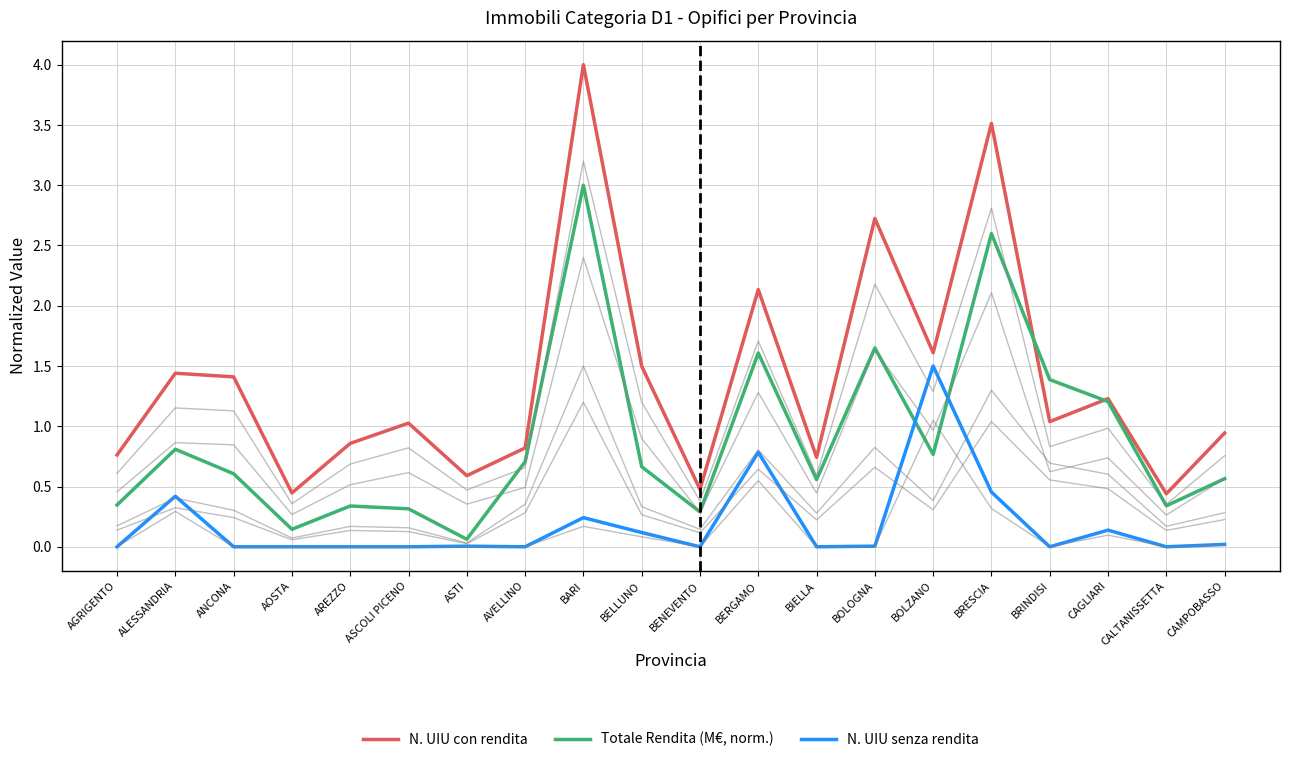

Which series has the widest spread of values?

N. UIU con rendita